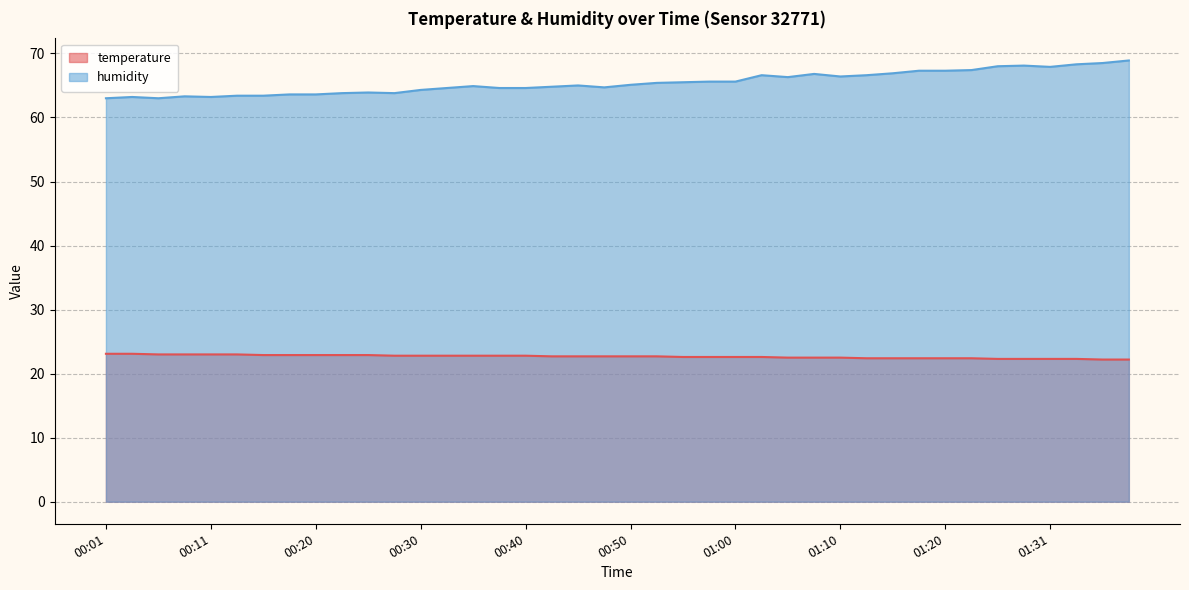

What is the difference between the highest and lowest values at 01:12?

44.2